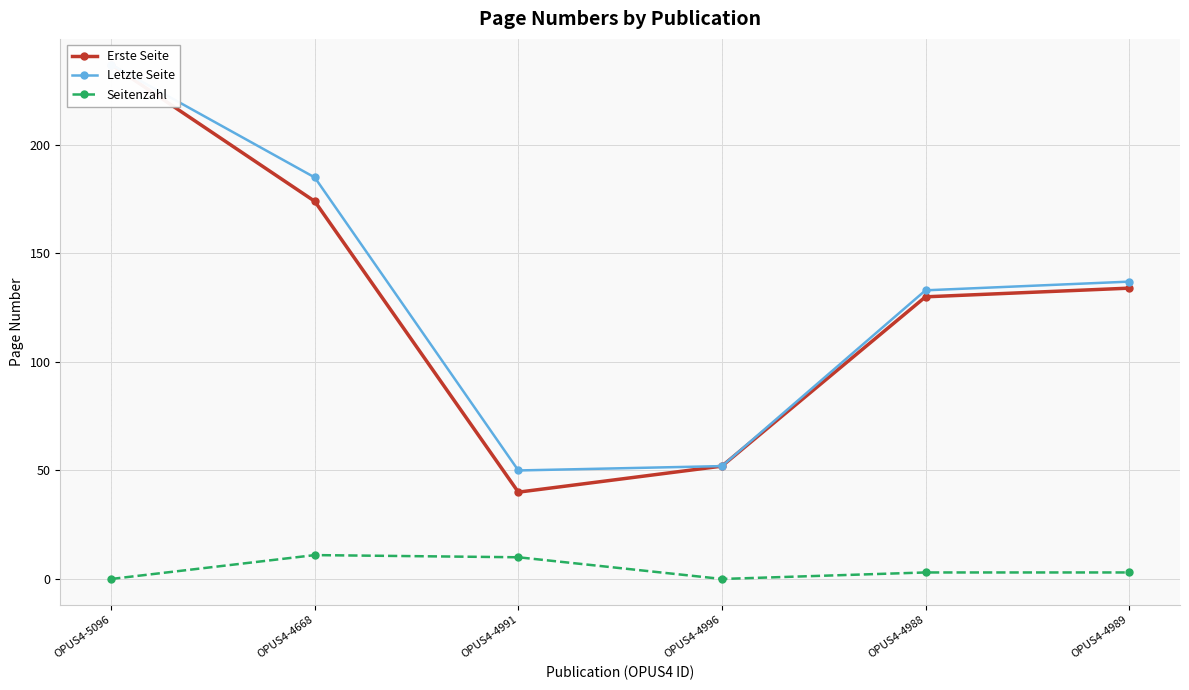

At which category is the sum across all series the highest?

OPUS4-5096